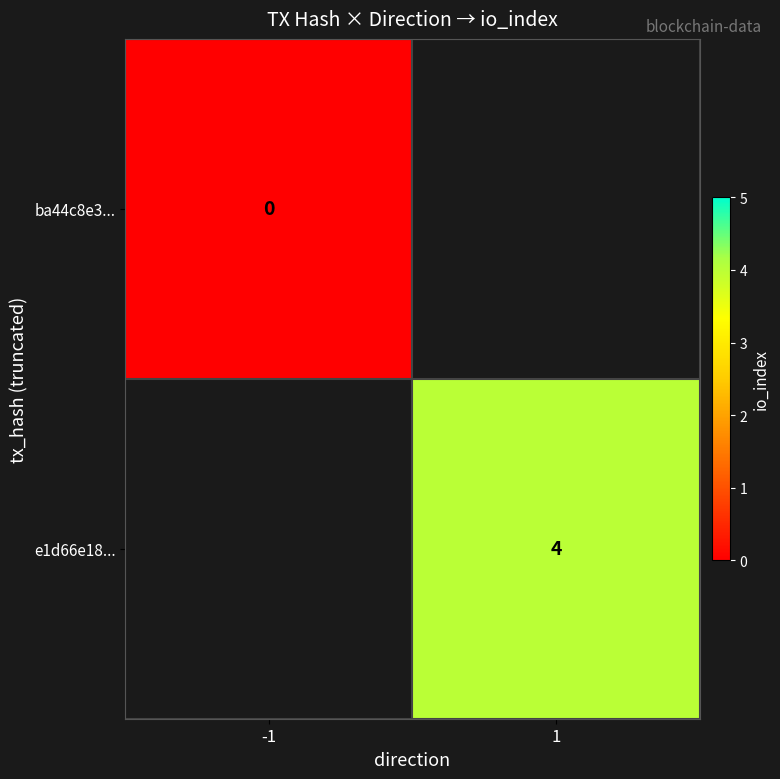

The e1d66e18... series shows 4 at 1. True or false?

True